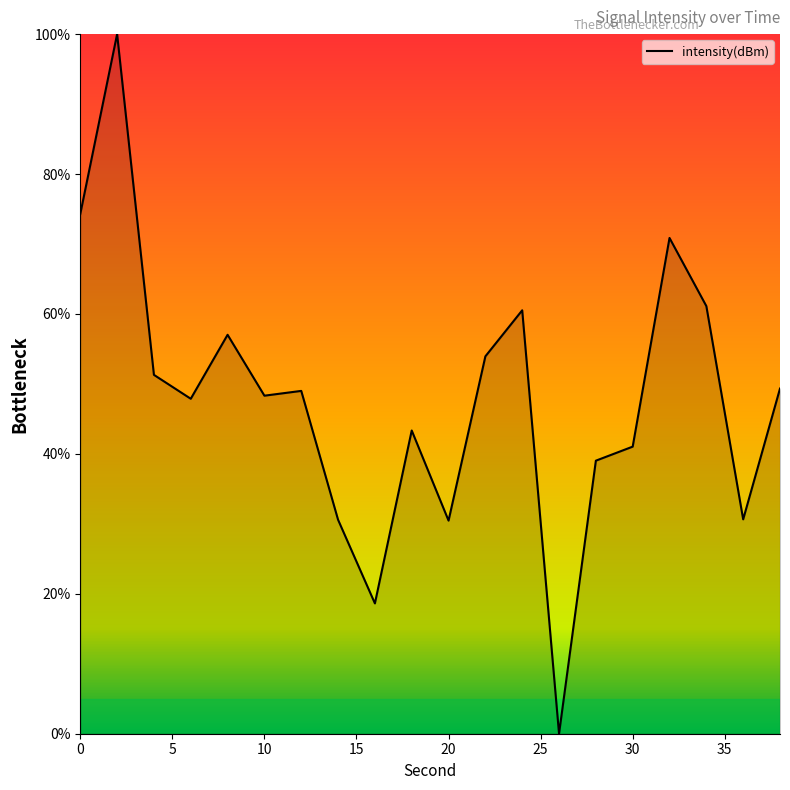

What is the difference between the maximum and minimum values?

100.0